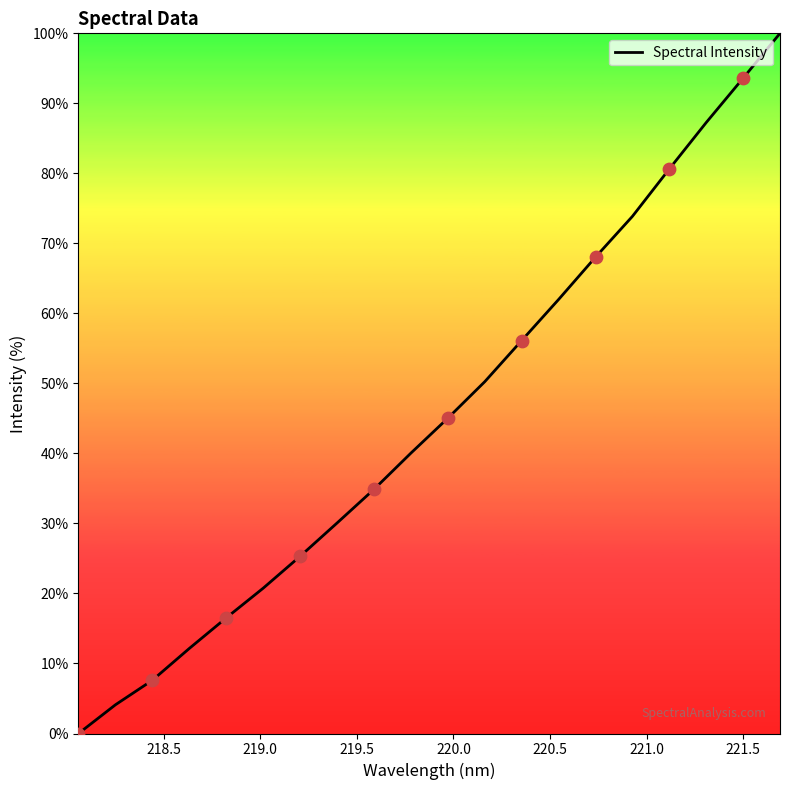

What is the maximum value shown in the chart?

100.0